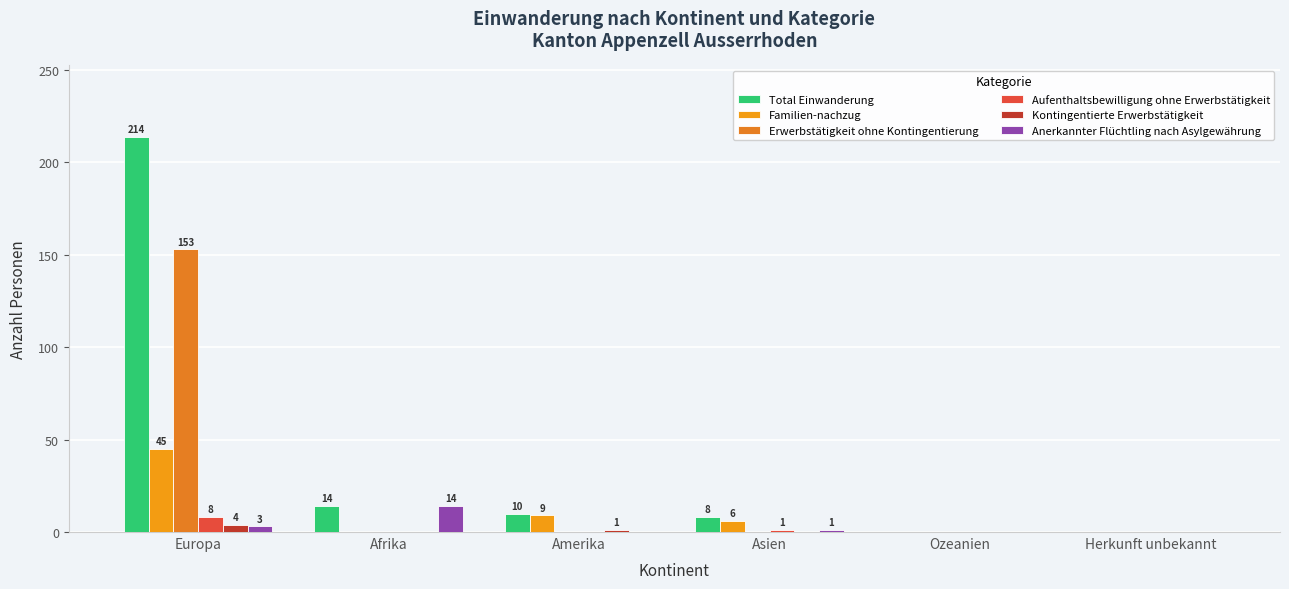

Reading left to right, extract all data points from this chart.

Total Einwanderung: Europa=214	Afrika=14	Amerika=10	Asien=8	Ozeanien=0	Herkunft unbekannt=0
Familien-nachzug: Europa=45	Afrika=0	Amerika=9	Asien=6	Ozeanien=0	Herkunft unbekannt=0
Erwerbstätigkeit ohne Kontingentierung: Europa=153	Afrika=0	Amerika=0	Asien=0	Ozeanien=0	Herkunft unbekannt=0
Aufenthaltsbewilligung ohne Erwerbstätigkeit: Europa=8	Afrika=0	Amerika=0	Asien=1	Ozeanien=0	Herkunft unbekannt=0
Kontingentierte Erwerbstätigkeit: Europa=4	Afrika=0	Amerika=1	Asien=0	Ozeanien=0	Herkunft unbekannt=0
Anerkannter Flüchtling nach Asylgewährung: Europa=3	Afrika=14	Amerika=0	Asien=1	Ozeanien=0	Herkunft unbekannt=0